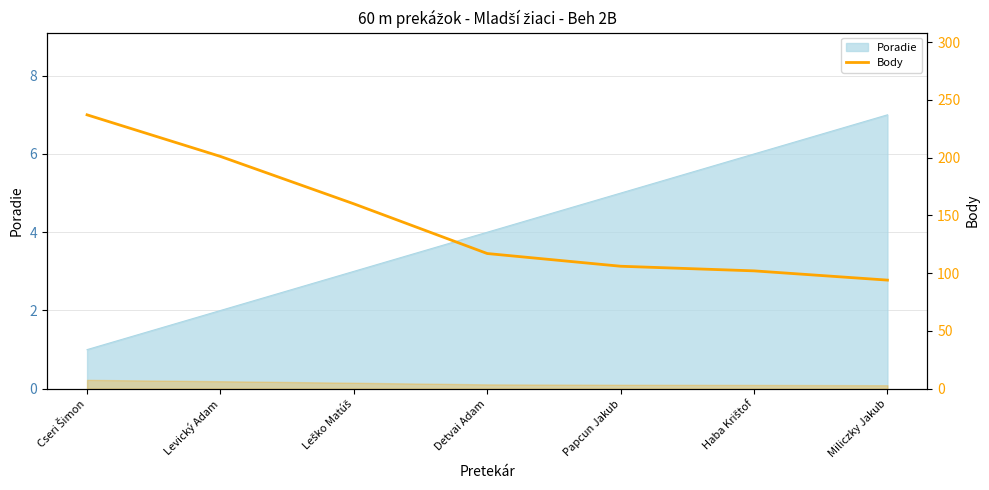

What is the label of the 5th point from the left?

Papcun Jakub